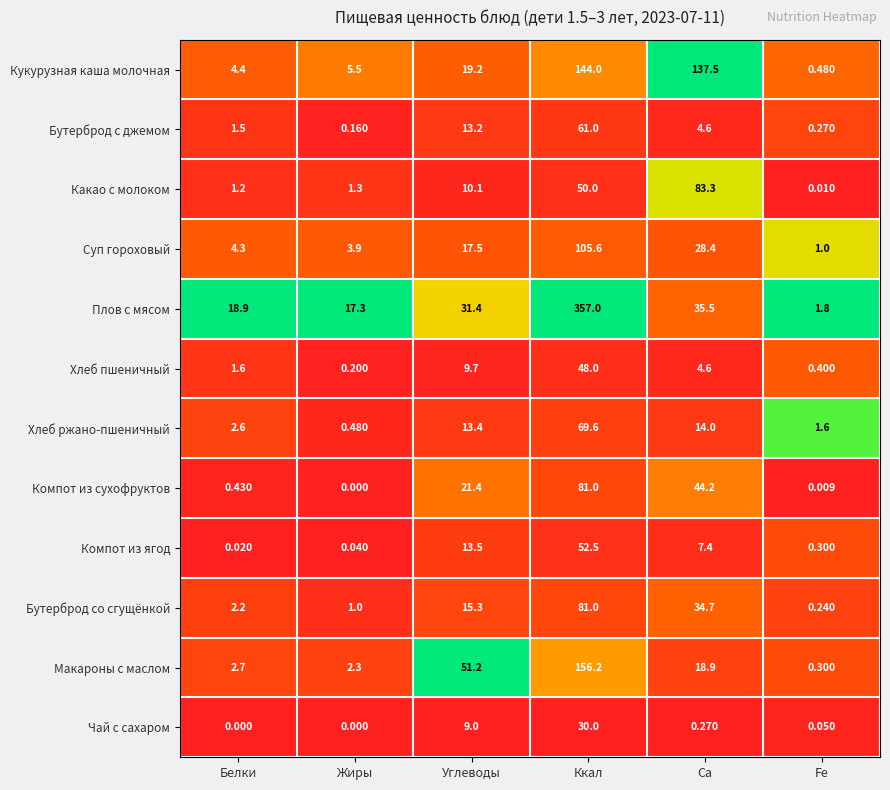

Count the number of data series in this chart.

12